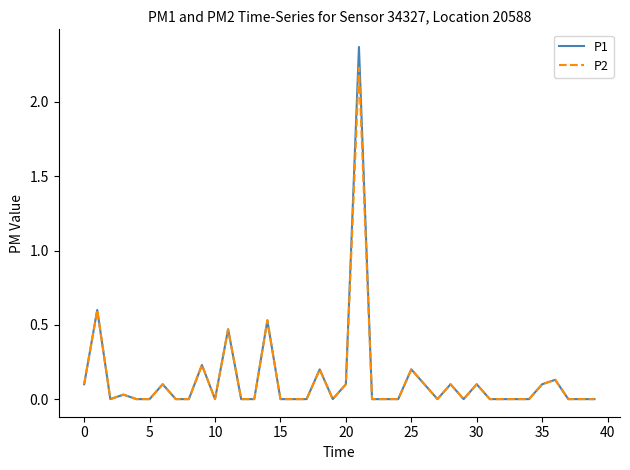

Rank the series by their maximum value, from highest to lowest.

P1, P2